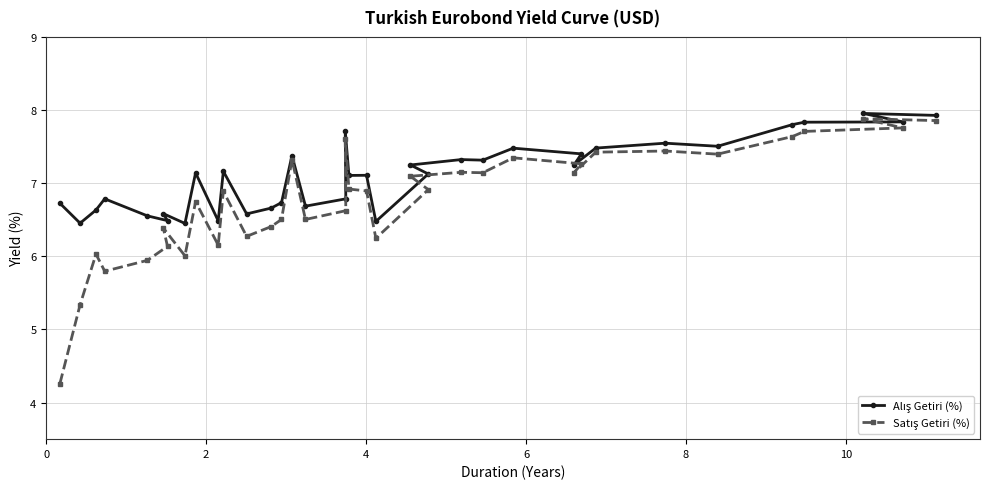

At how many categories does at least one series exceed 5?

36